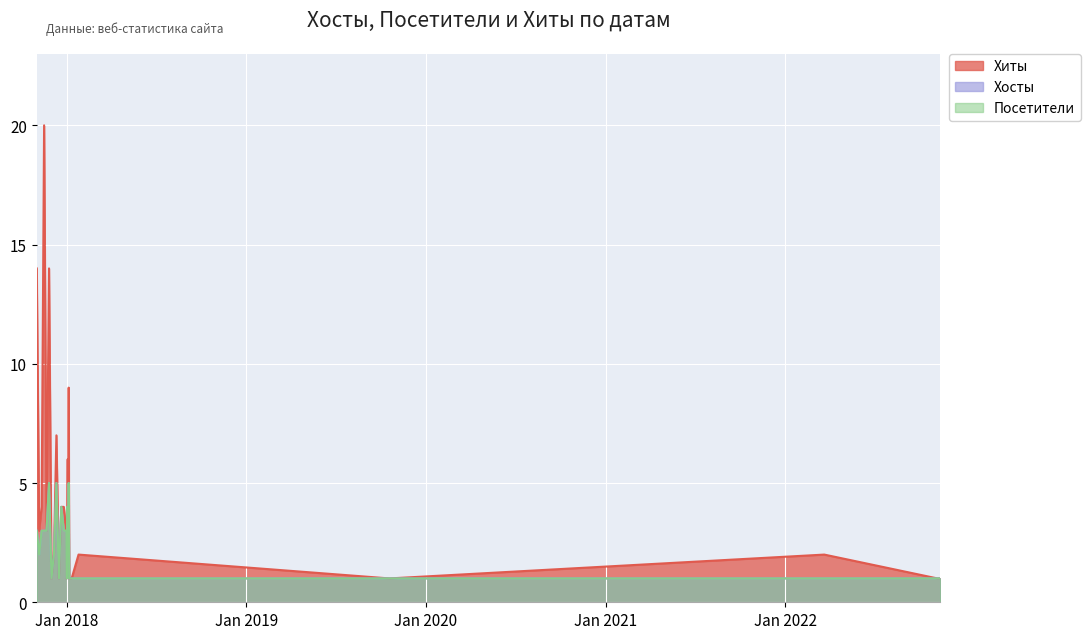

Read the Хосты value at 2018-01-11.

1